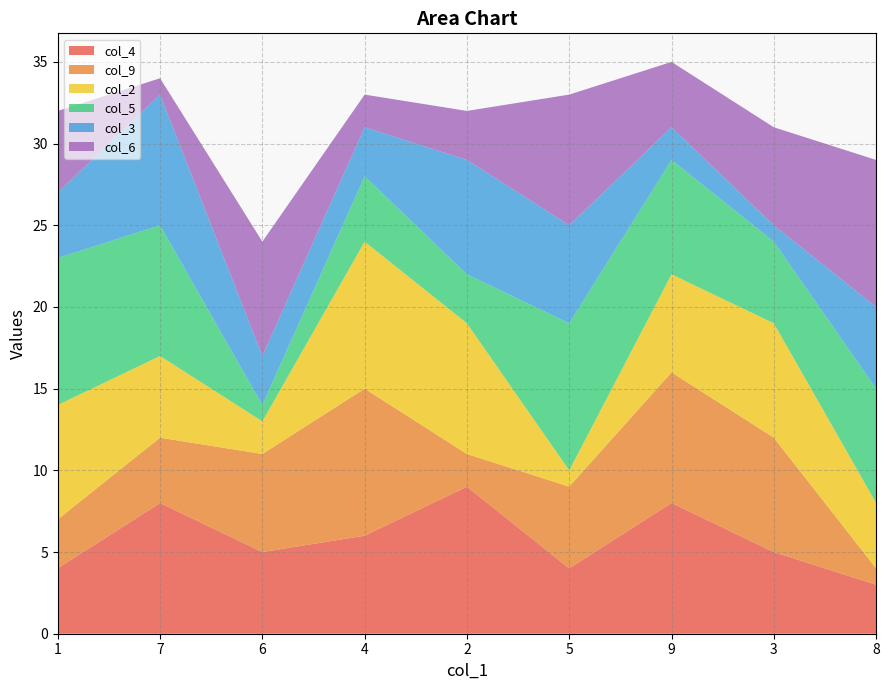

Reading left to right, transcribe all the data shown in this chart.

col_4: 4	8	5	6	9	4	8	5	3
col_9: 3	4	6	9	2	5	8	7	1
col_2: 7	5	2	9	8	1	6	7	4
col_5: 9	8	1	4	3	9	7	5	7
col_3: 4	8	3	3	7	6	2	1	5
col_6: 5	1	7	2	3	8	4	6	9